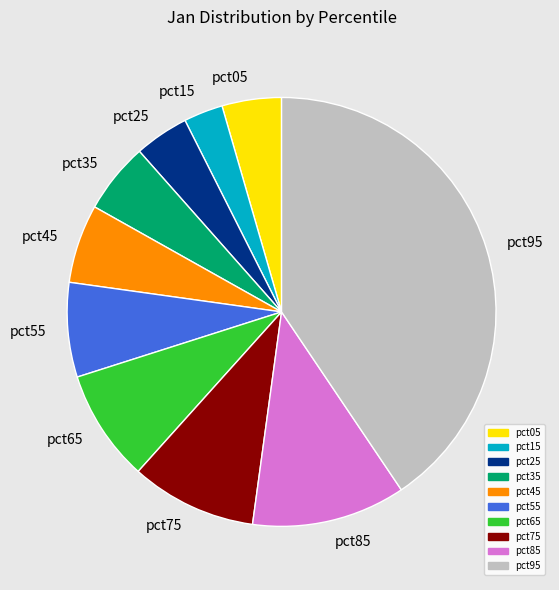

Does pct65 represent more than half of the total?

No